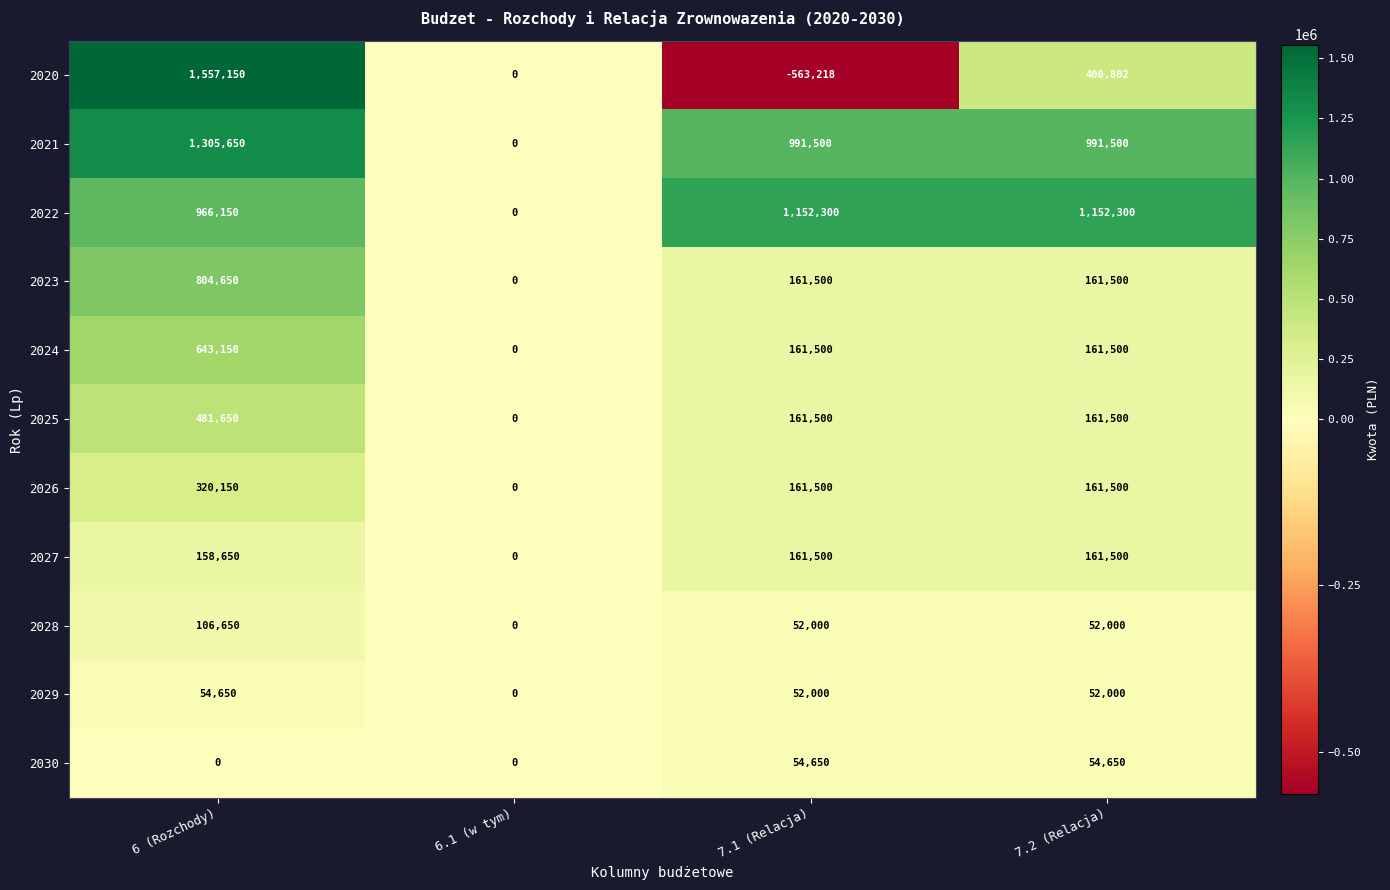

The 2030 series shows 0 at 6.1 (w tym). True or false?

True